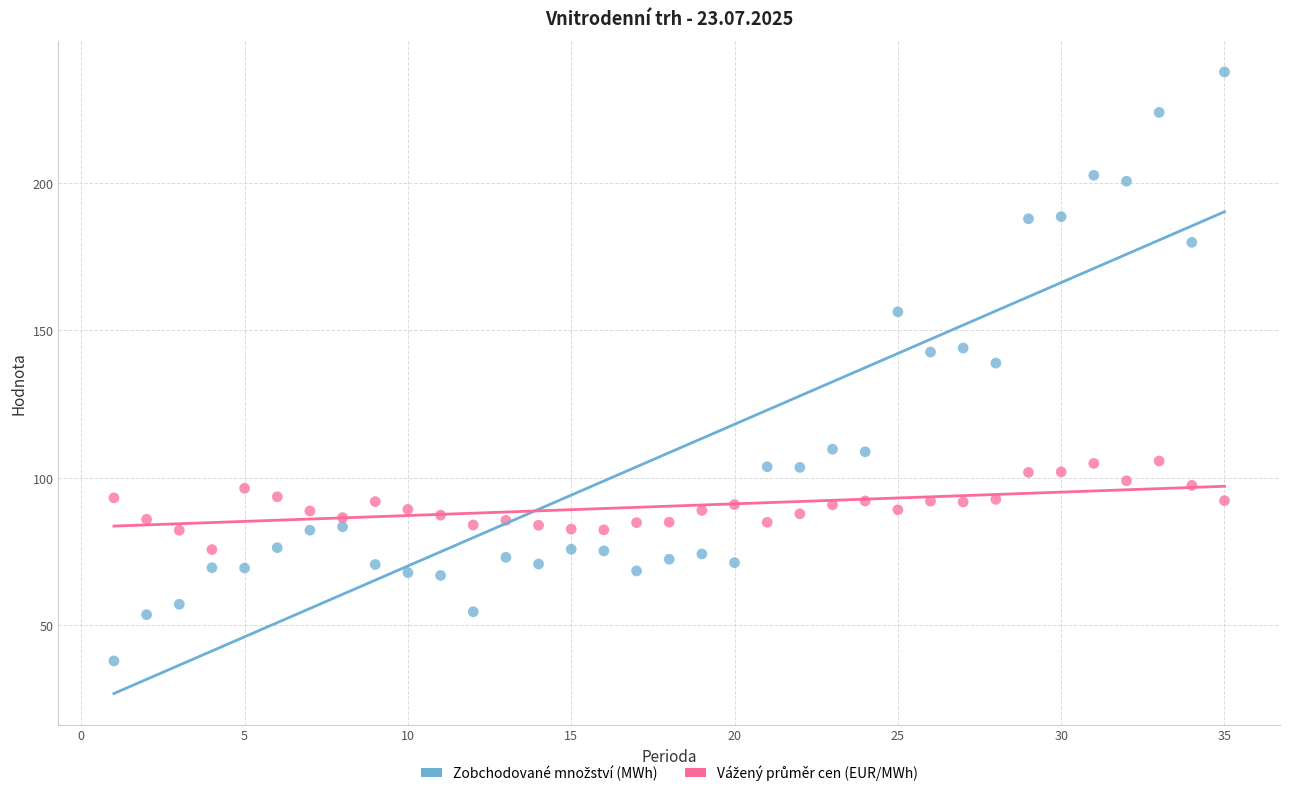

Across all data points, what is the range of Y values (max minus min)?

199.7